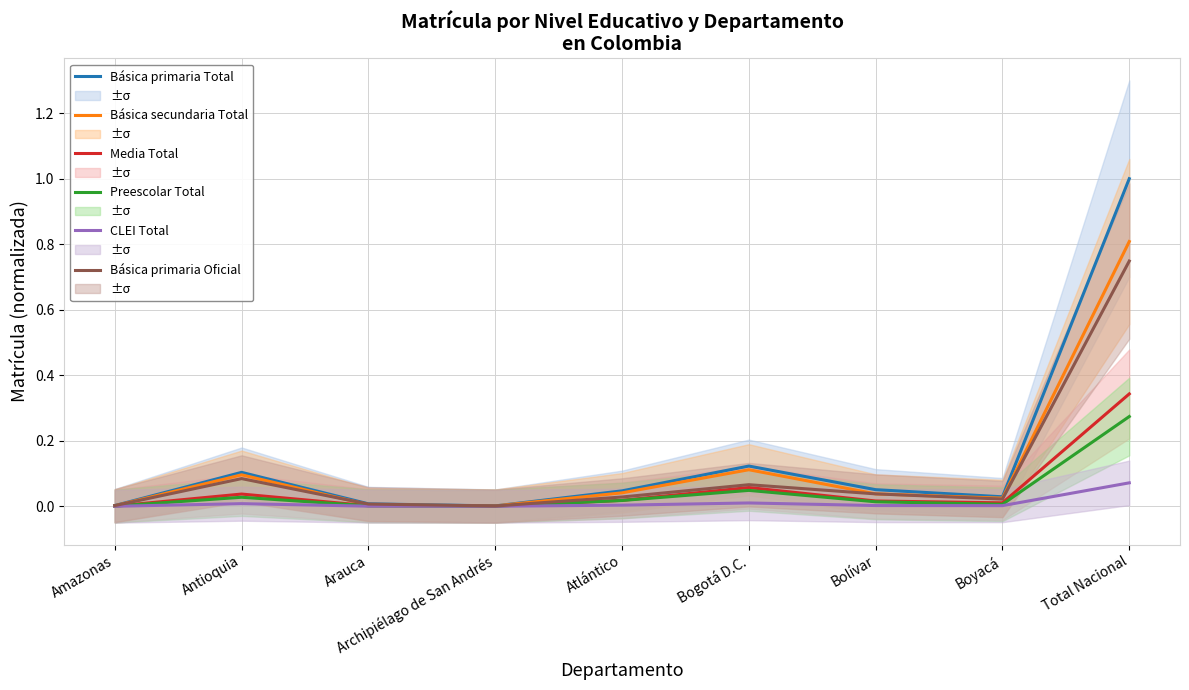

Is this an area chart (filled region under the line)?

No